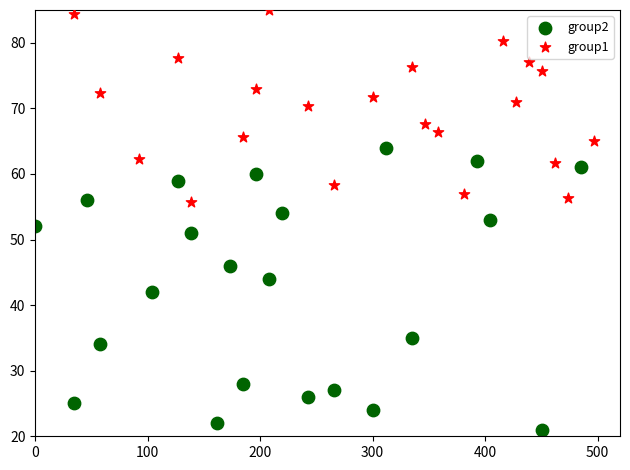

What are all the series names shown in the legend?

group2, group1